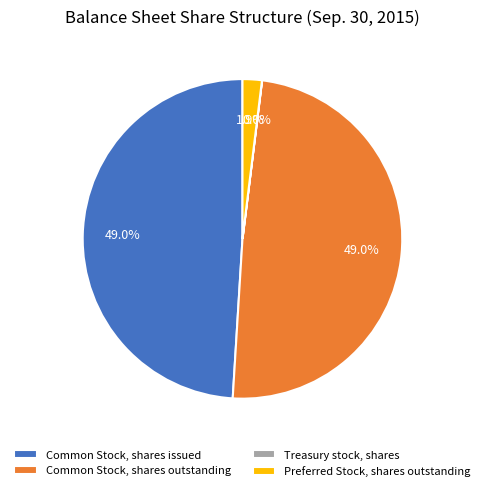

What portion of the pie excludes Common Stock, shares outstanding?

51.0%